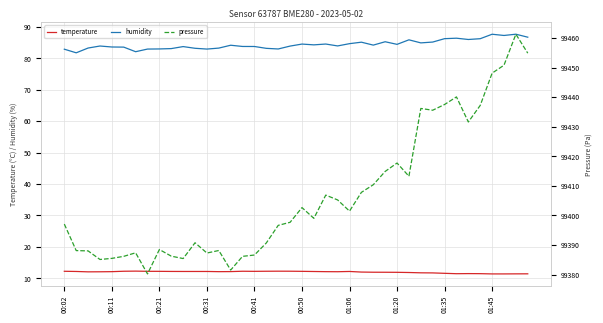

True or false: temperature and humidity intersect in this chart.

False